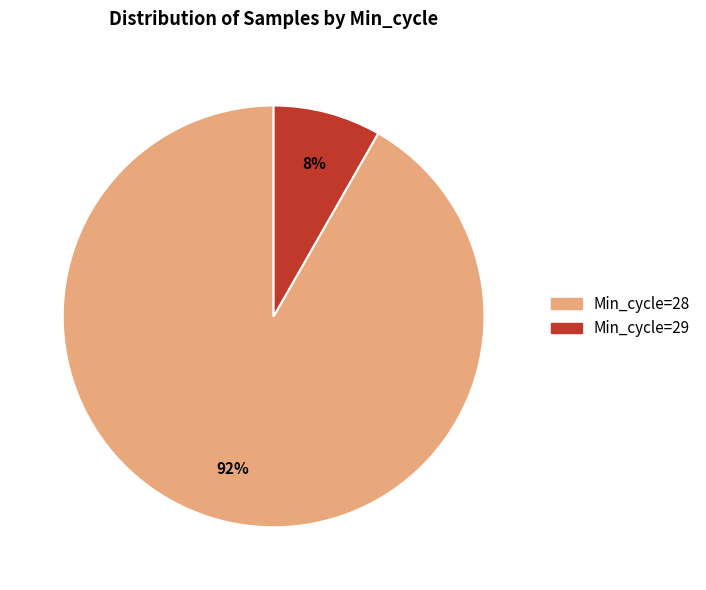

Does any single category account for the majority?

Yes